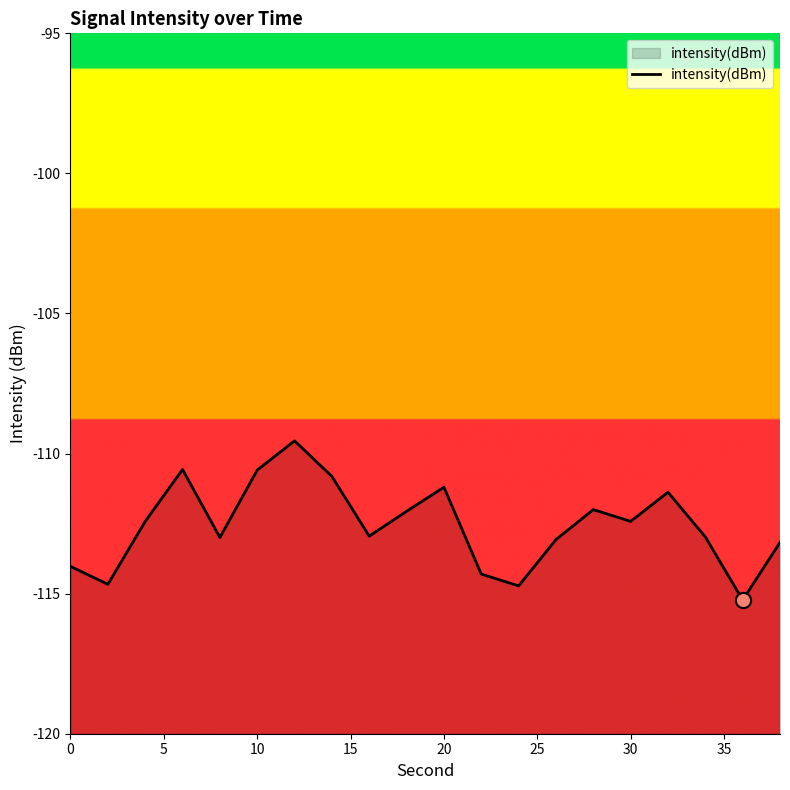

Between 10 and 0, which is larger?

10